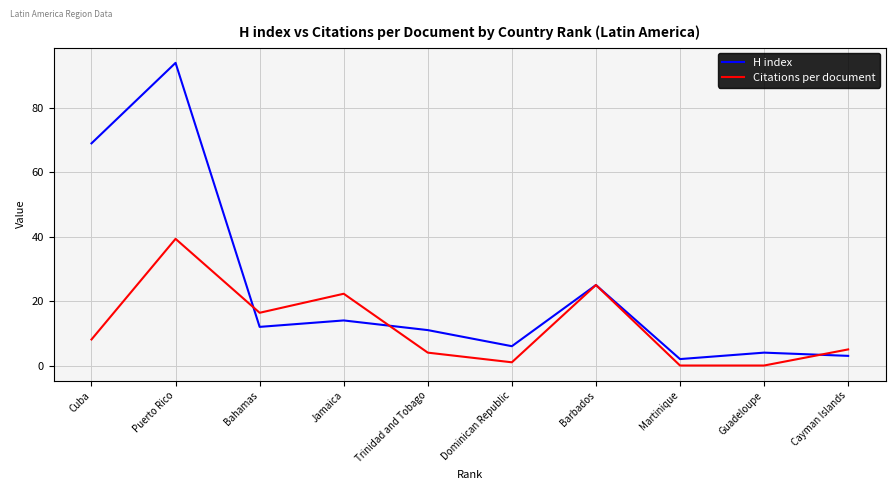

How many lines are shown in the chart?

2